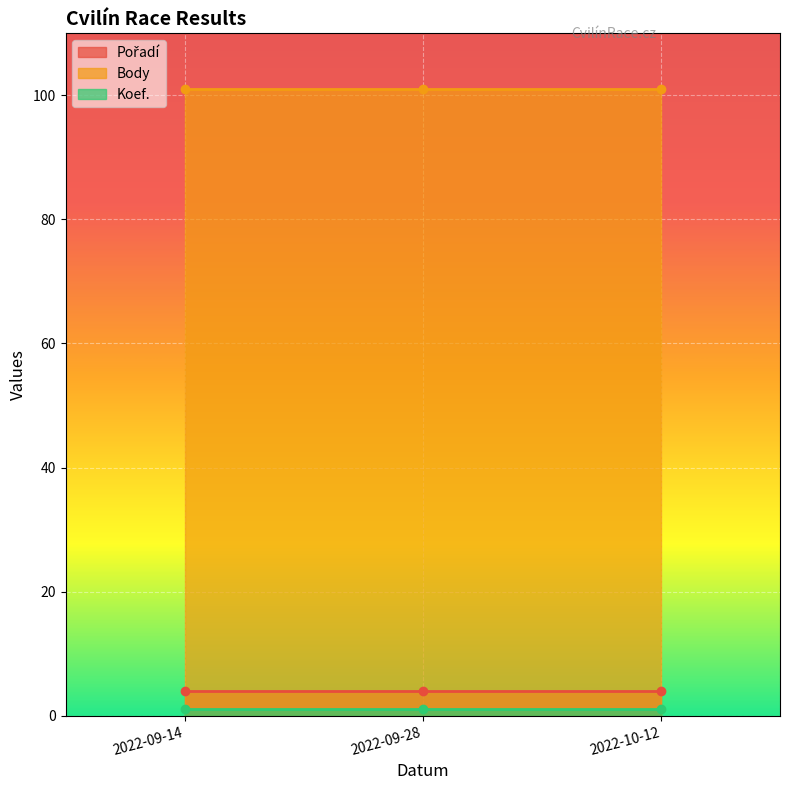

Rank the series by their maximum value, from lowest to highest.

Koef., Pořadí, Body